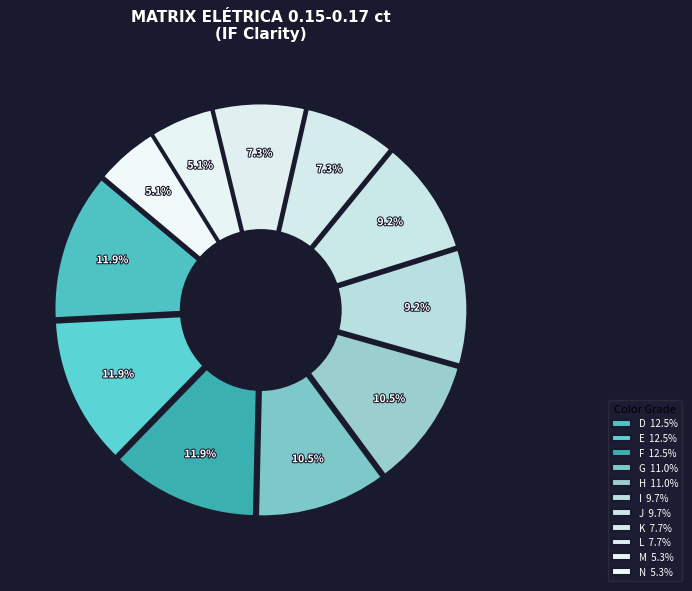

Which slice is the smallest?

M